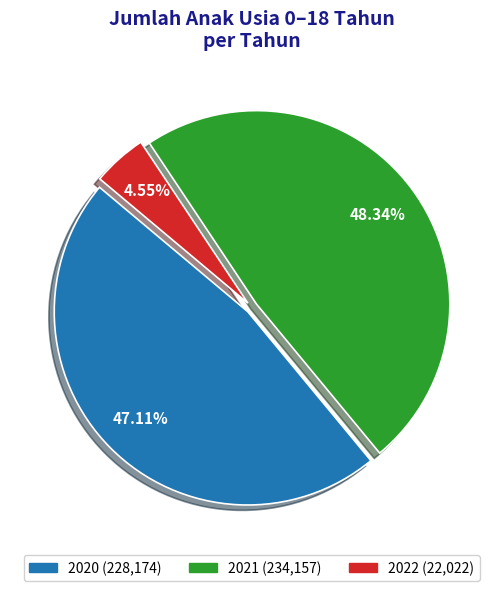

To the nearest percent, what is the difference between the largest and smallest slice percentages?

44%